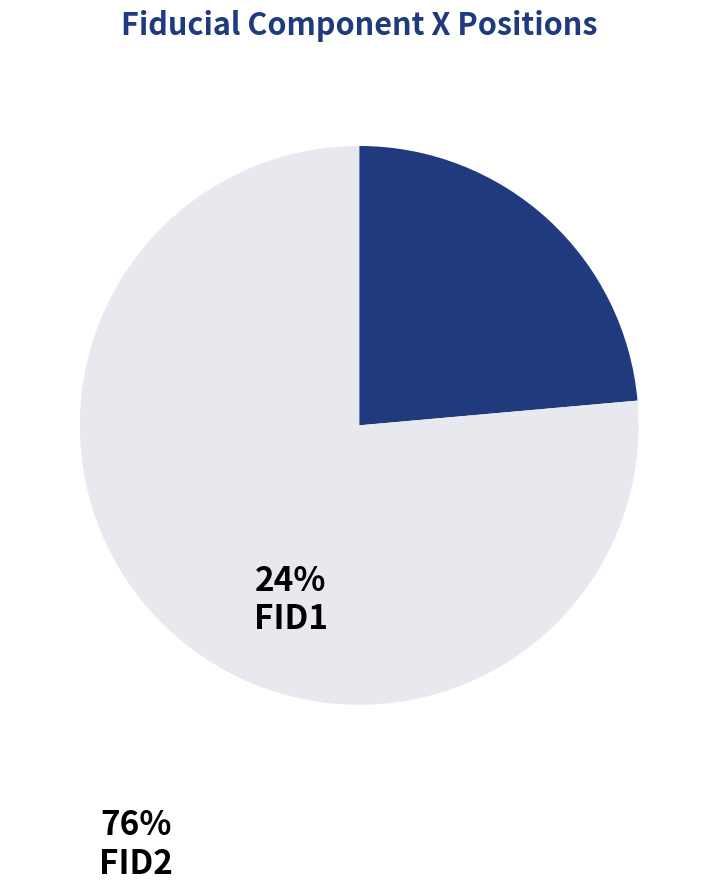

Combined, do FID1 and FID2 account for over 50%?

Yes